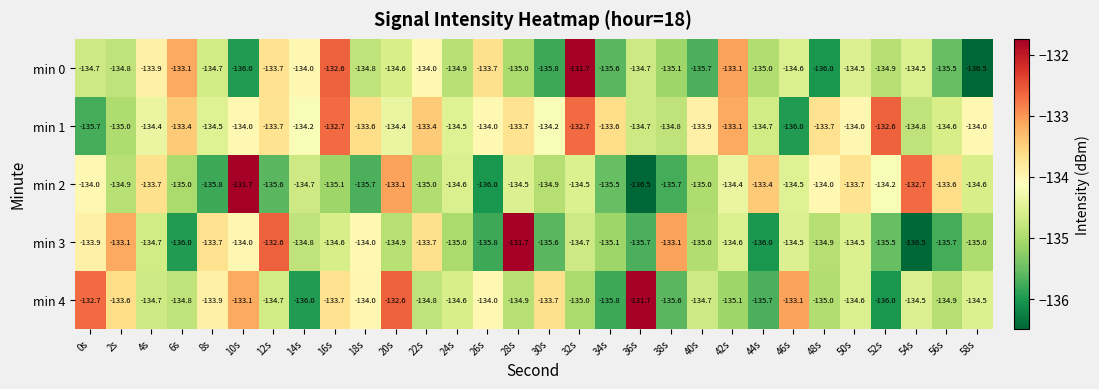

At which category is the sum across all series the highest?

32s